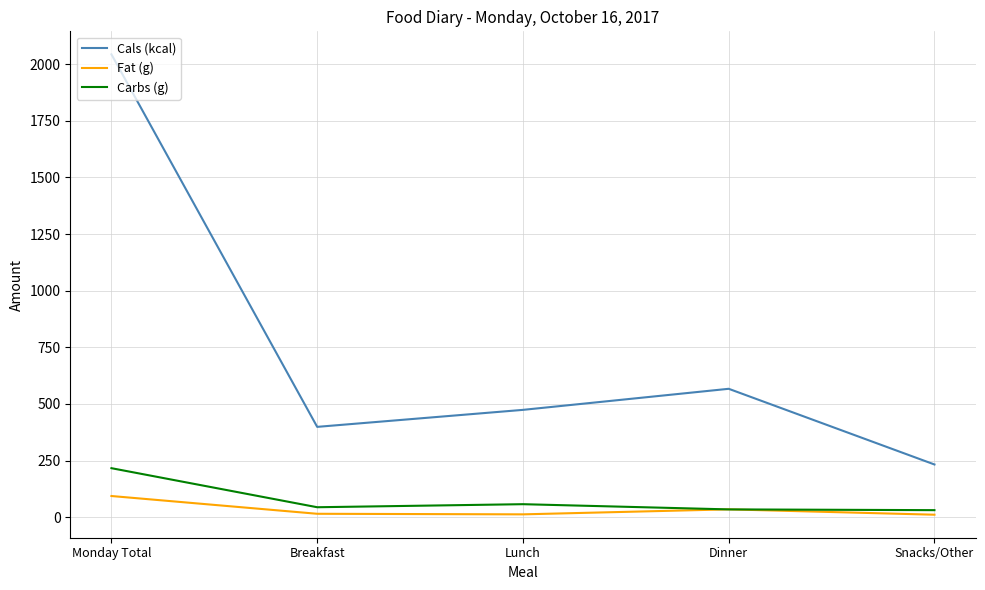

Is the value of Carbs (g) at Breakfast greater than the value of Cals (kcal) at Dinner?

No